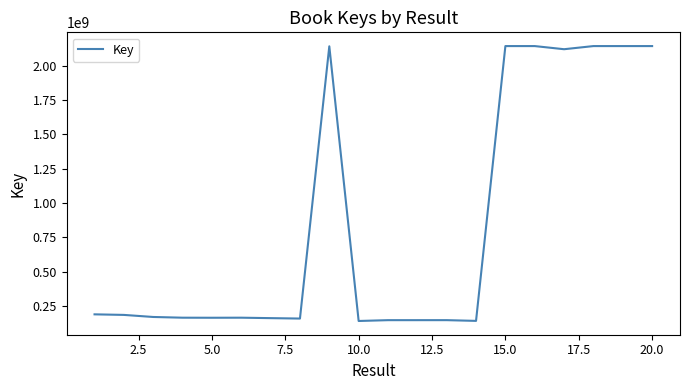

What is the smallest value displayed?

140002727